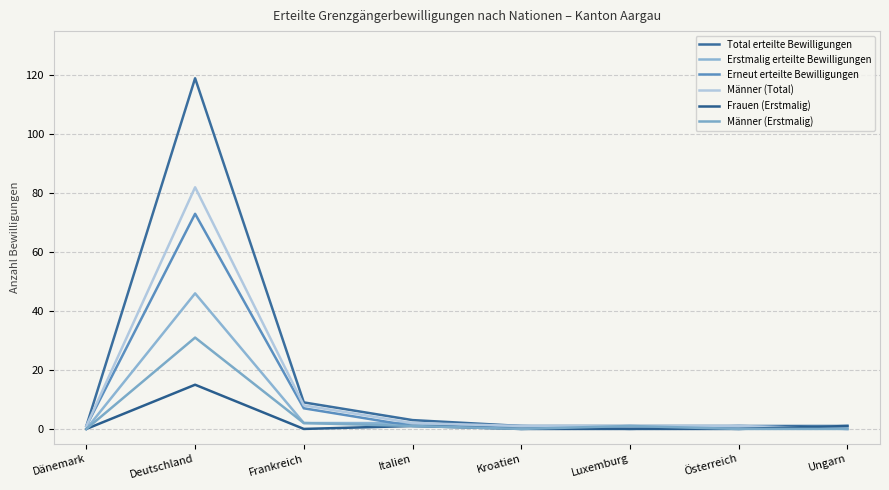

What is the average value of the Männer (Erstmalig) series?

4